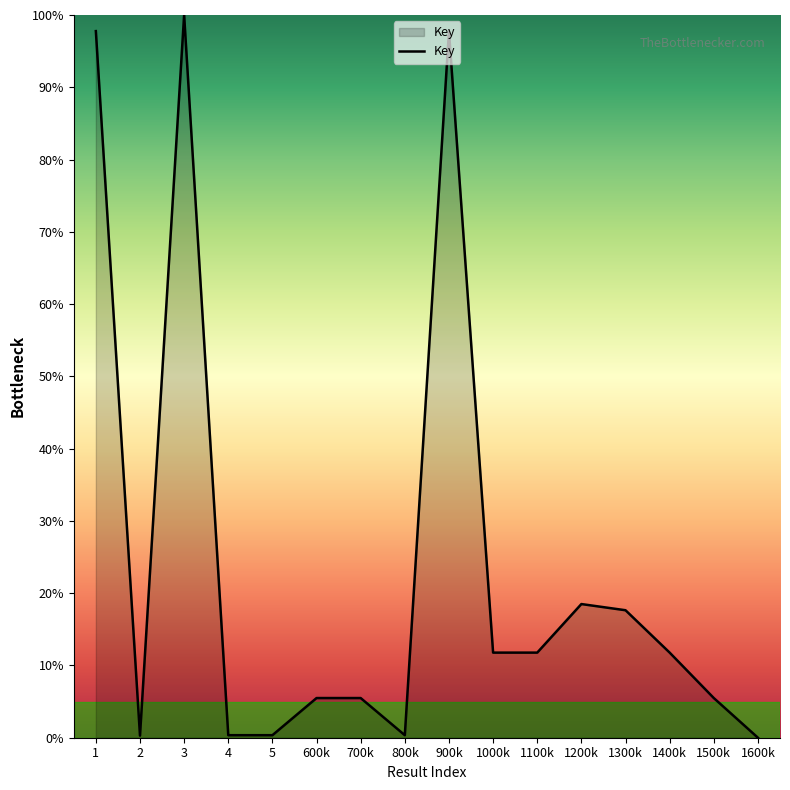

What is the change in value from 3 to 900k?

-2.2